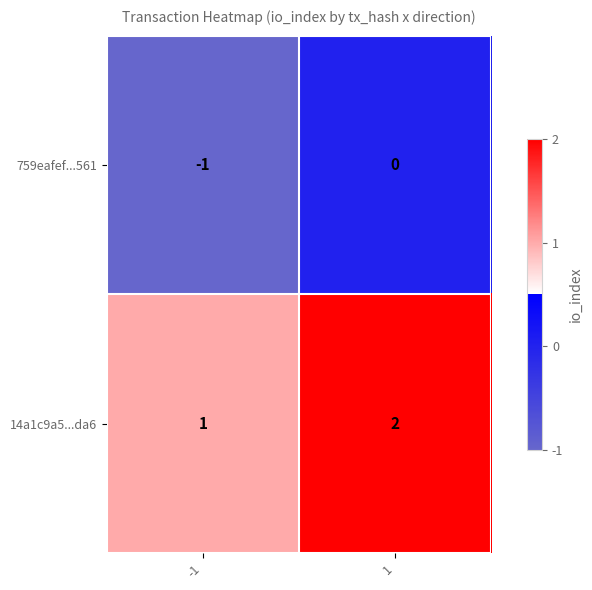

List the series in order of their overall mean, highest first.

14a1c9a5...da6, 759eafef...561